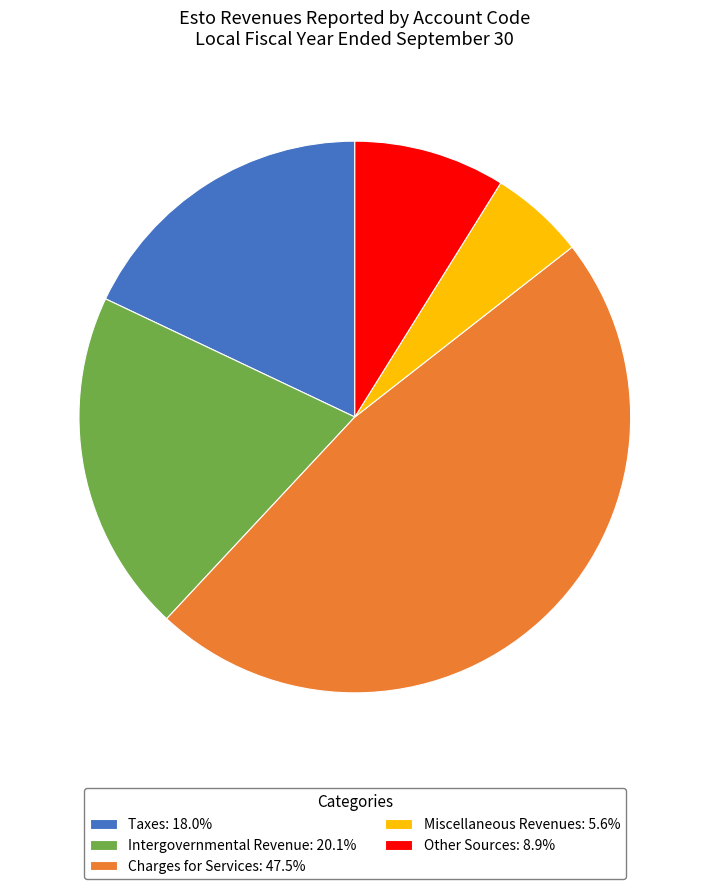

Is there any slice that represents more than half of the pie?

No